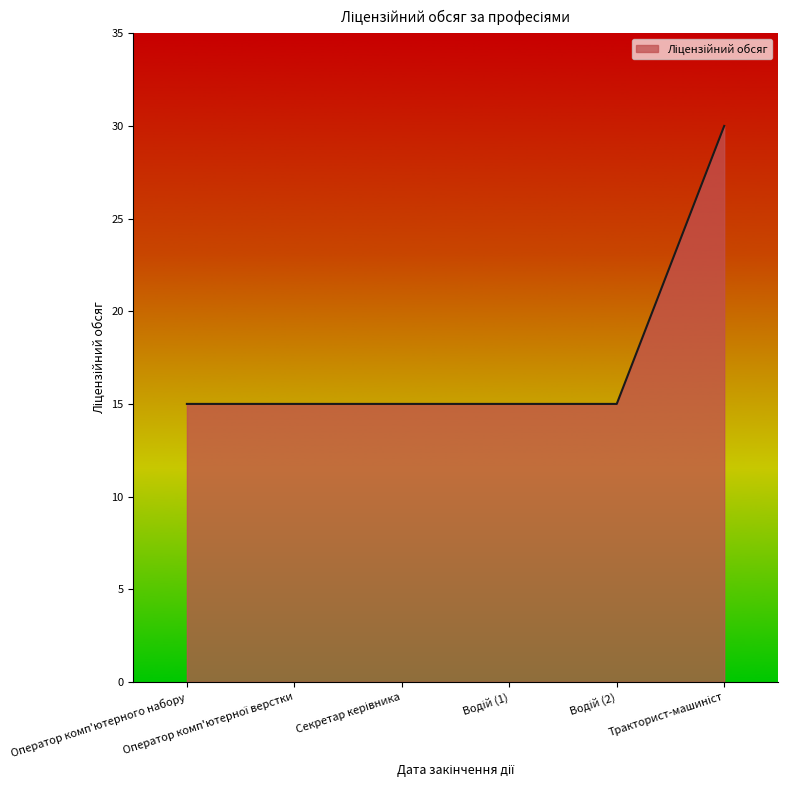

What is the difference between the maximum and minimum values?

15